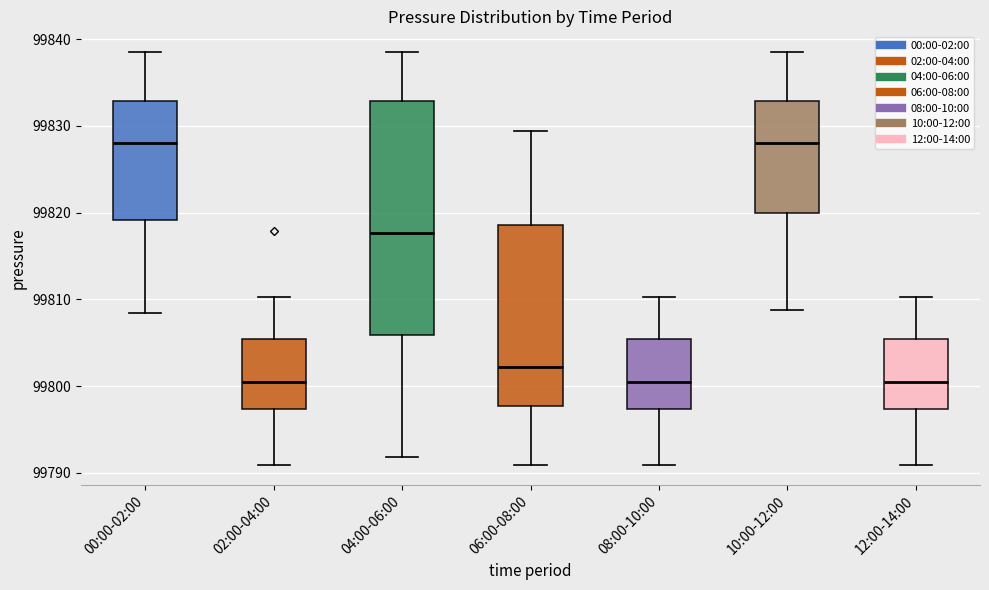

Reading left to right, read every box against the y-axis: the position of its median line, the range the box covers, and the ends of its whiskers. The values are not printed on the chart, so give them approximately, as read against the axis.

00:00-02:00: median 99828, box 99819 to 99833, whiskers 99808 to 99839
02:00-04:00: median 99800, box 99797 to 99805, whiskers 99791 to 99810
04:00-06:00: median 99818, box 99806 to 99833, whiskers 99792 to 99839
06:00-08:00: median 99802, box 99798 to 99819, whiskers 99791 to 99829
08:00-10:00: median 99800, box 99797 to 99805, whiskers 99791 to 99810
10:00-12:00: median 99828, box 99820 to 99833, whiskers 99809 to 99839
12:00-14:00: median 99800, box 99797 to 99805, whiskers 99791 to 99810